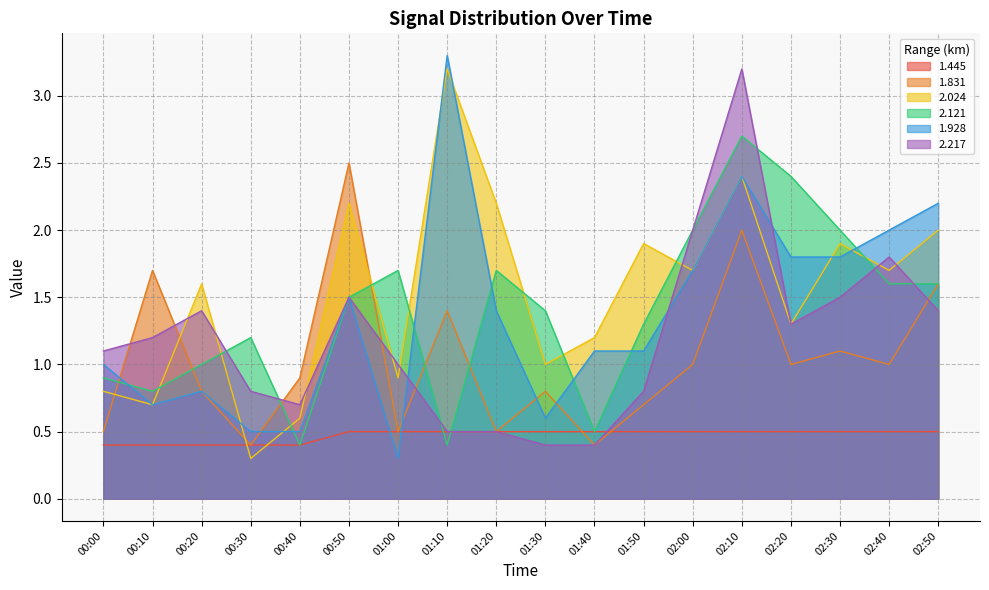

What is the label of the 6th point from the right?

02:00